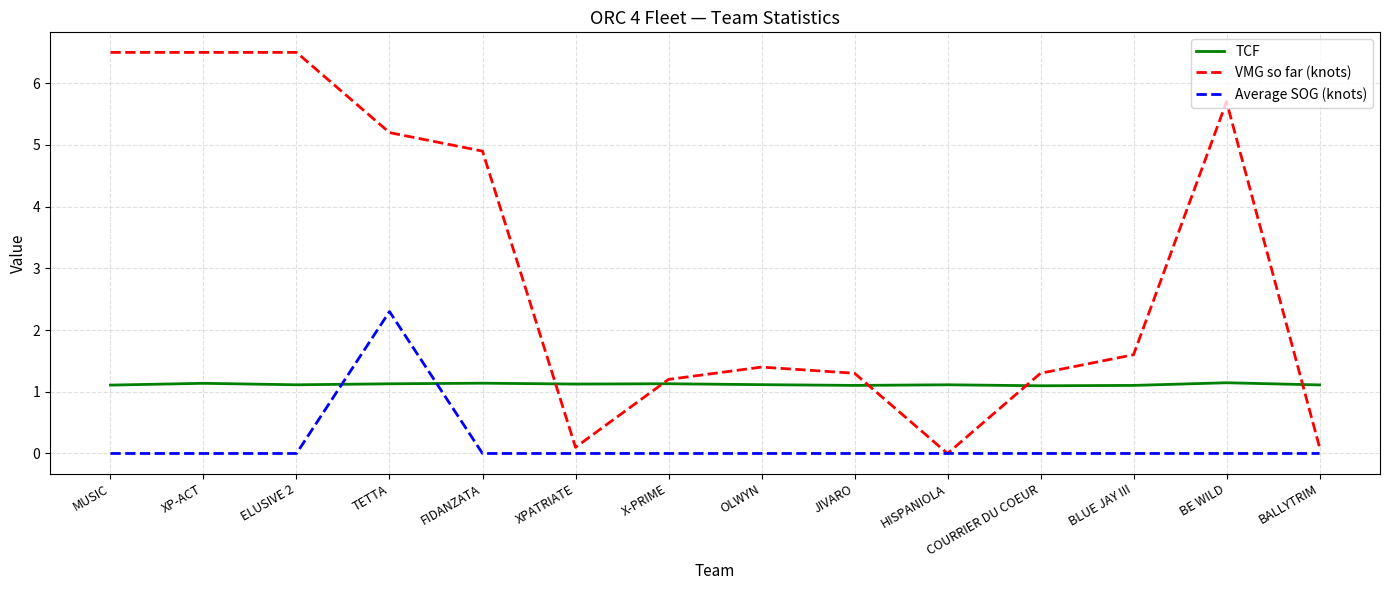

What is the total value across all series at COURRIER DU COEUR?

2.4